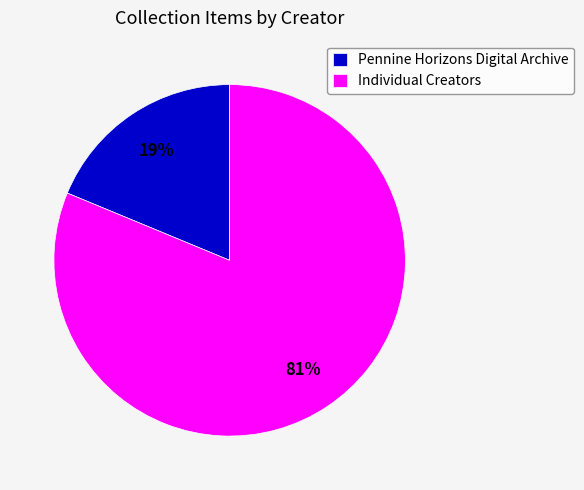

What is the majority slice?

Individual Creators